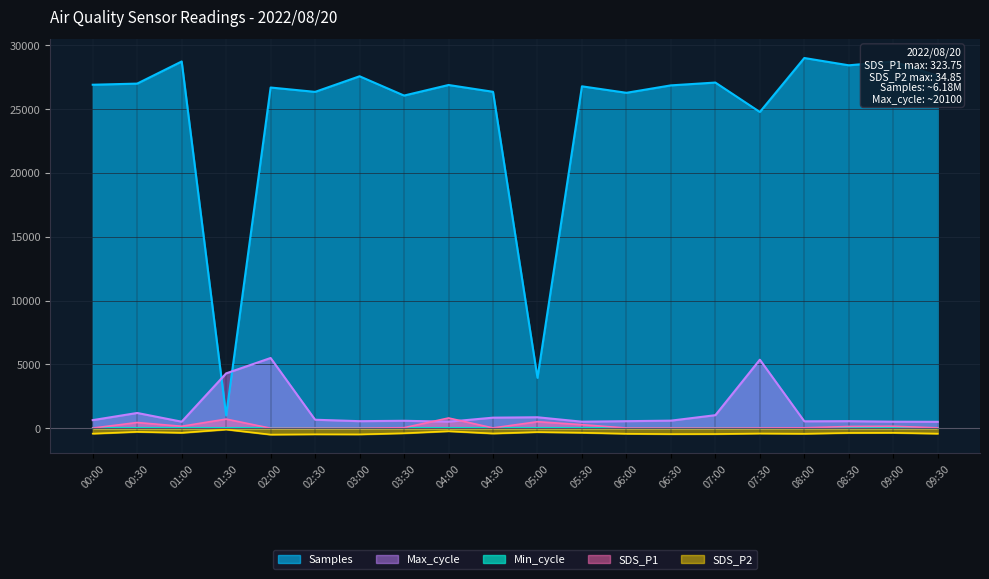

In SDS_P1, how many points are lower than both neighbors (excluding endpoints)?

5